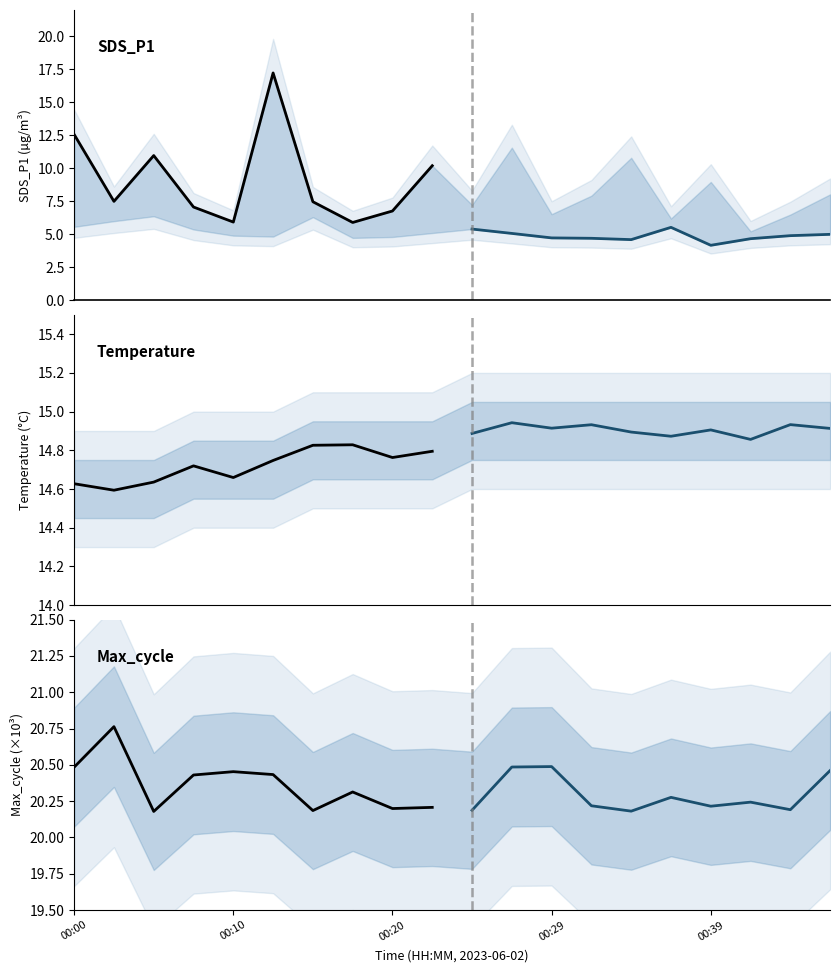

The Max_cycle_proj series shows 20.2 at 00:39. True or false?

True